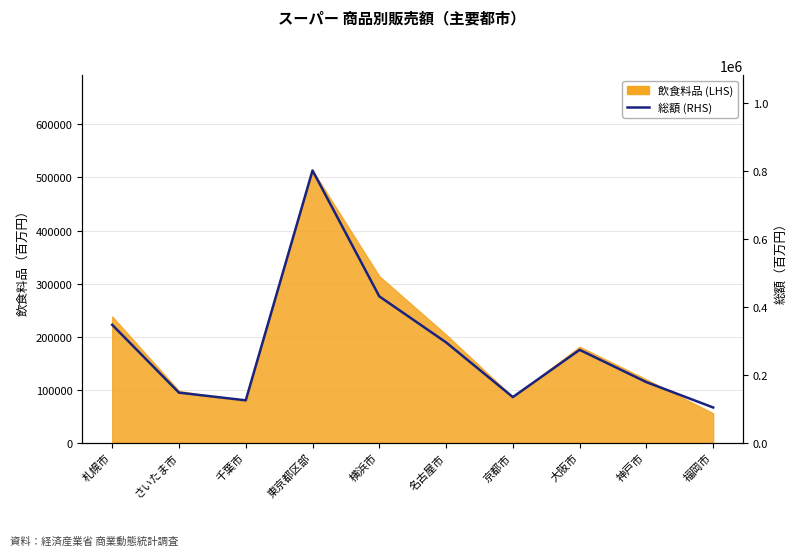

True or false: there are more than 1 points higher than both neighbors.

True